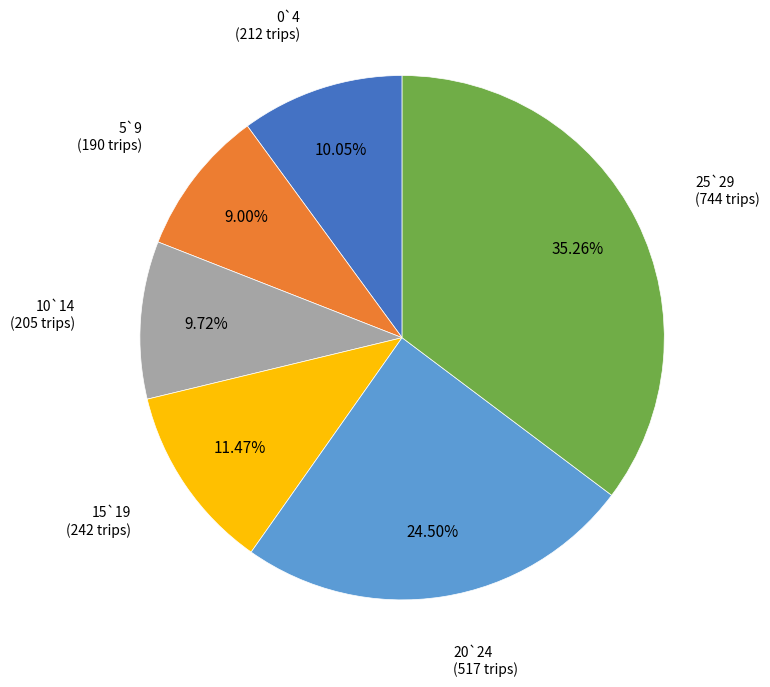

Which slice is the largest?

25`29